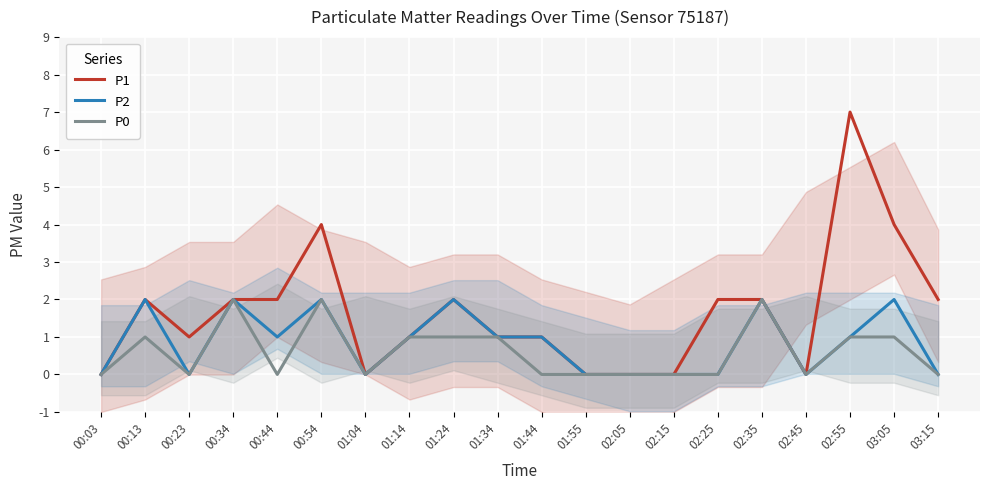

Where is the first local maximum for P0?

00:13